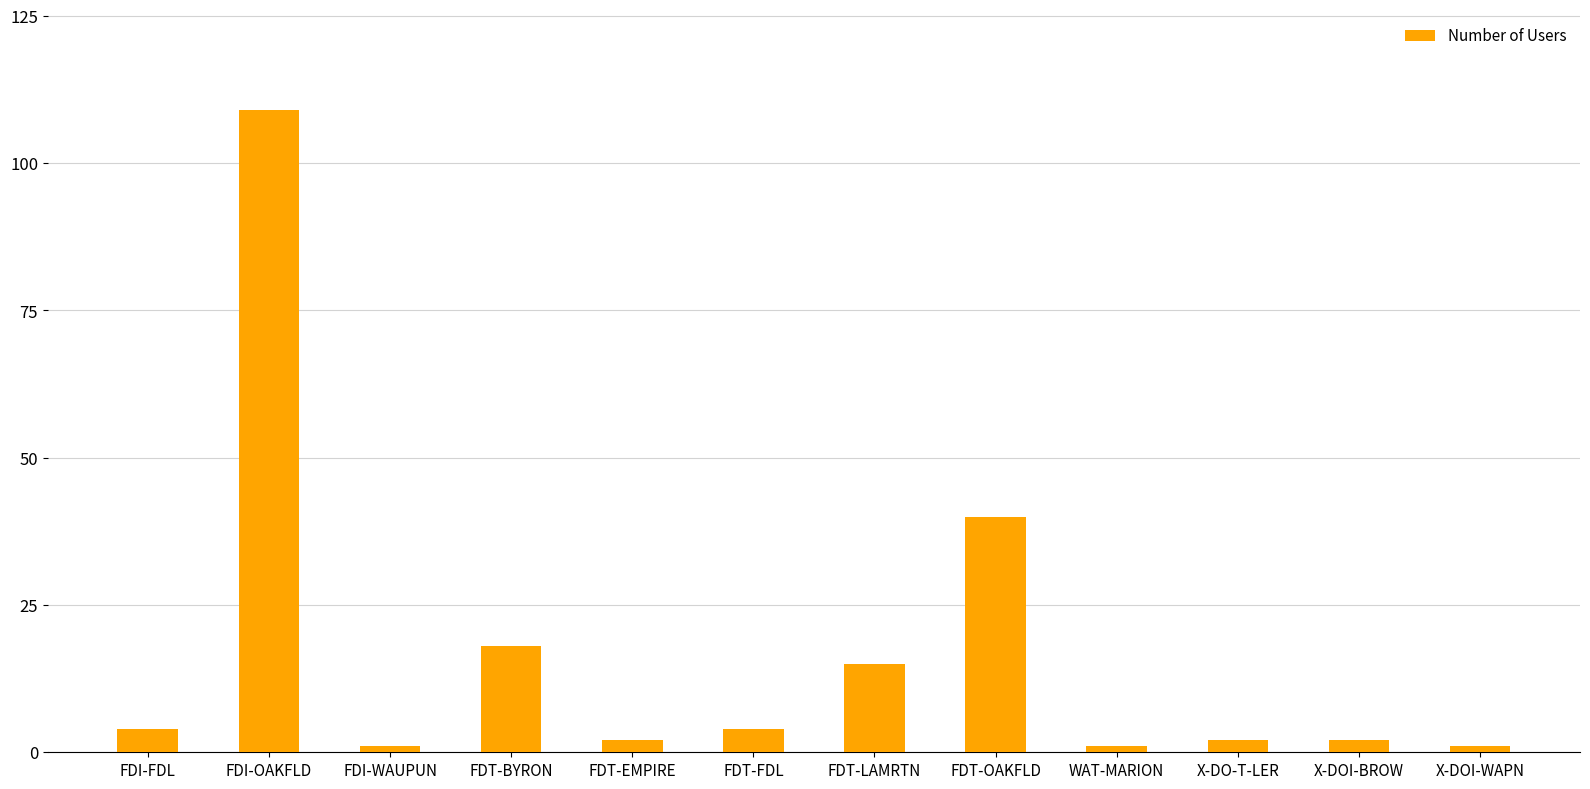

How many data points are less than 4?

6